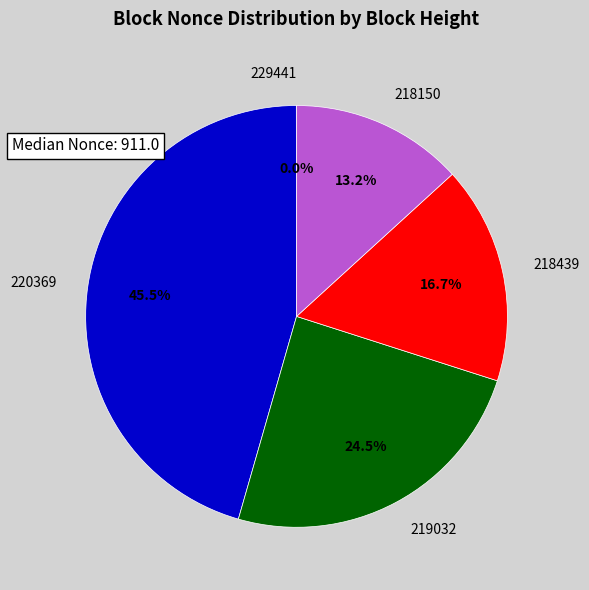

Which slice is the largest?

220369